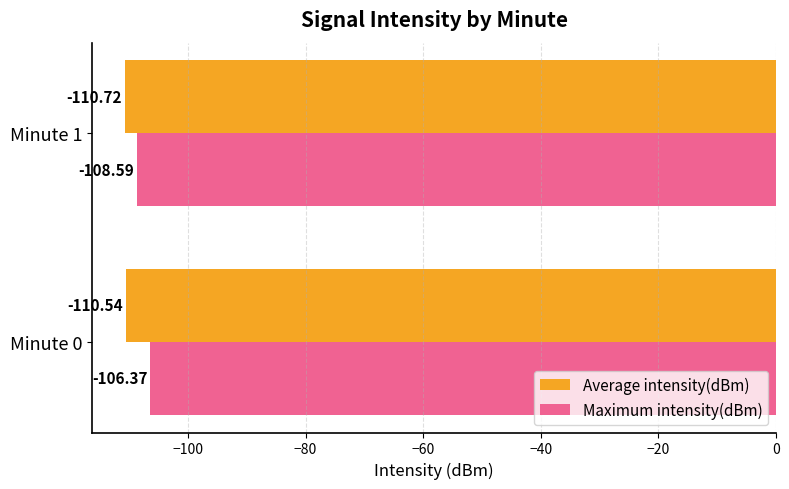

Rank the series at Minute 1 from lowest to highest value.

Average intensity(dBm), Maximum intensity(dBm)